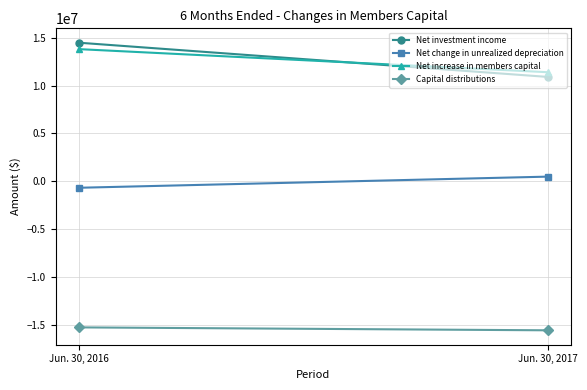

Which series has the widest spread of values?

Net investment income